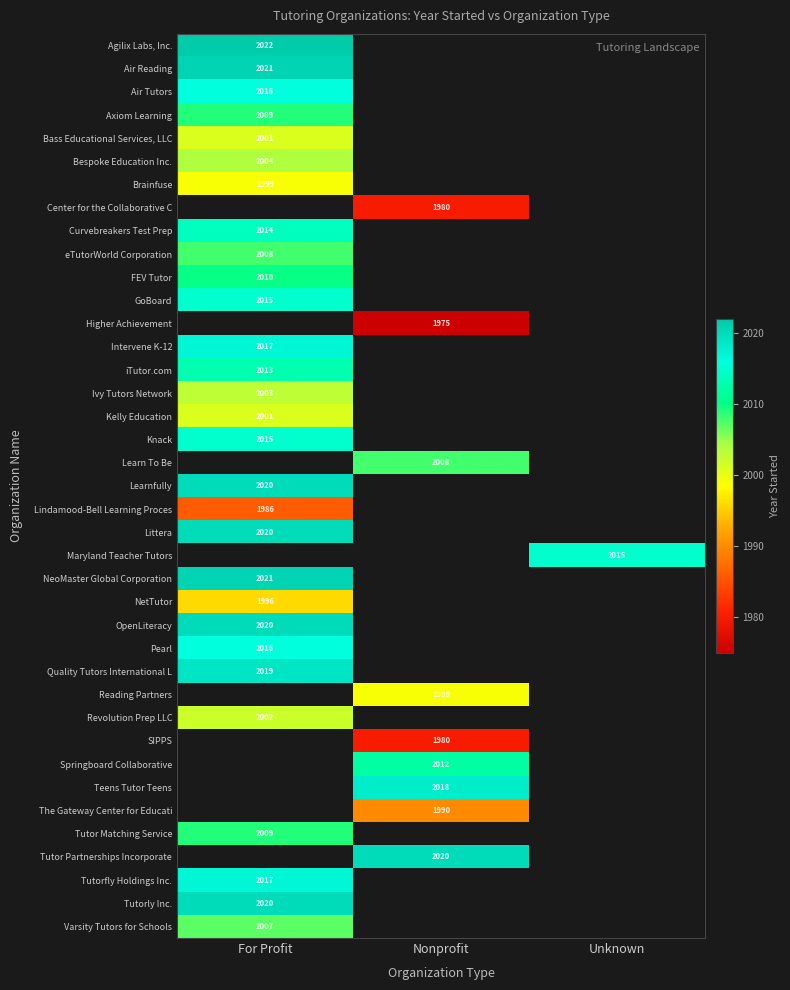

Is it true that NetTutor equals 1291 at For Profit?

False